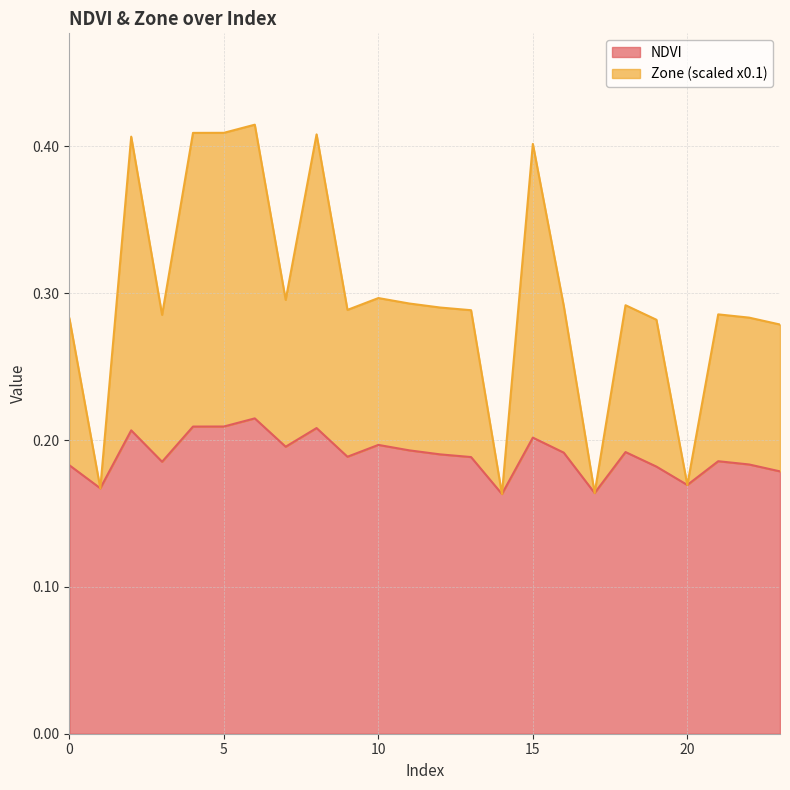

At which category is the sum across all series the highest?

6